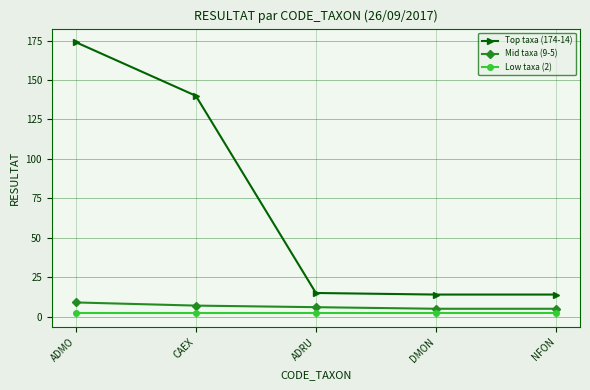

At which category is the sum across all series the highest?

ADMO